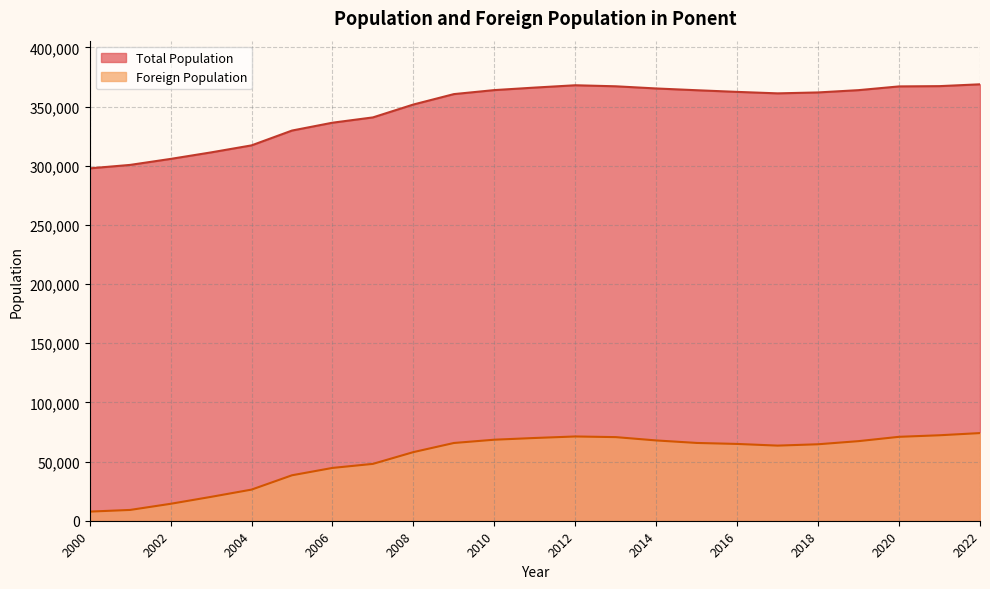

Which category has the highest value across all series?

2022